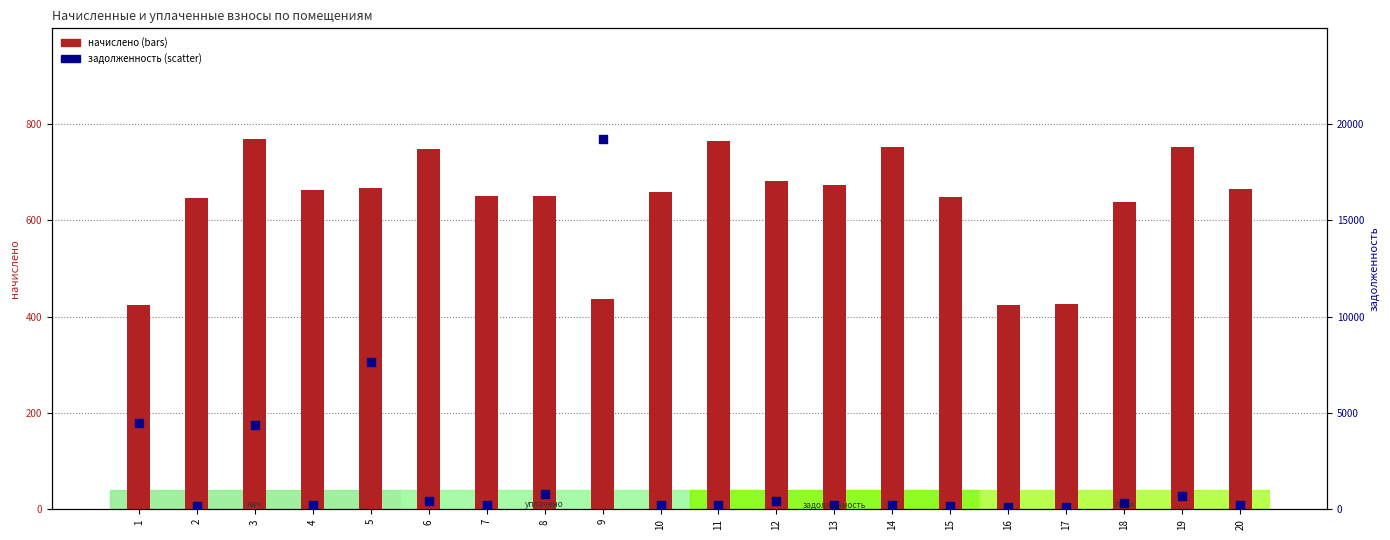

Which series has the widest spread of Y values?

задолженность